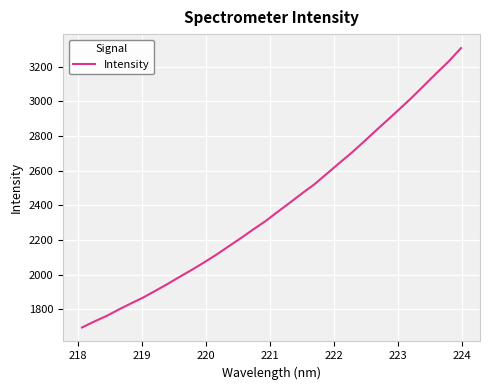

What is the difference between the maximum and second lowest values?

1577.1